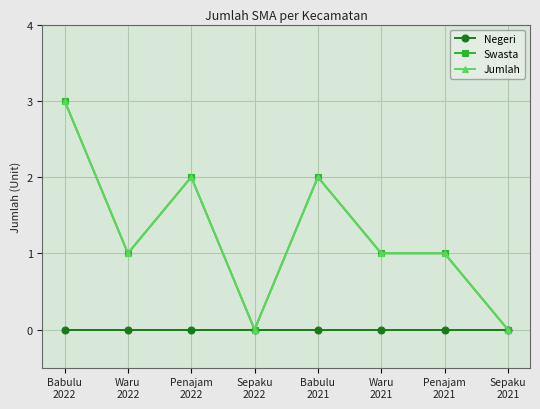

True or false: Swasta and Negeri cross at least once.

False